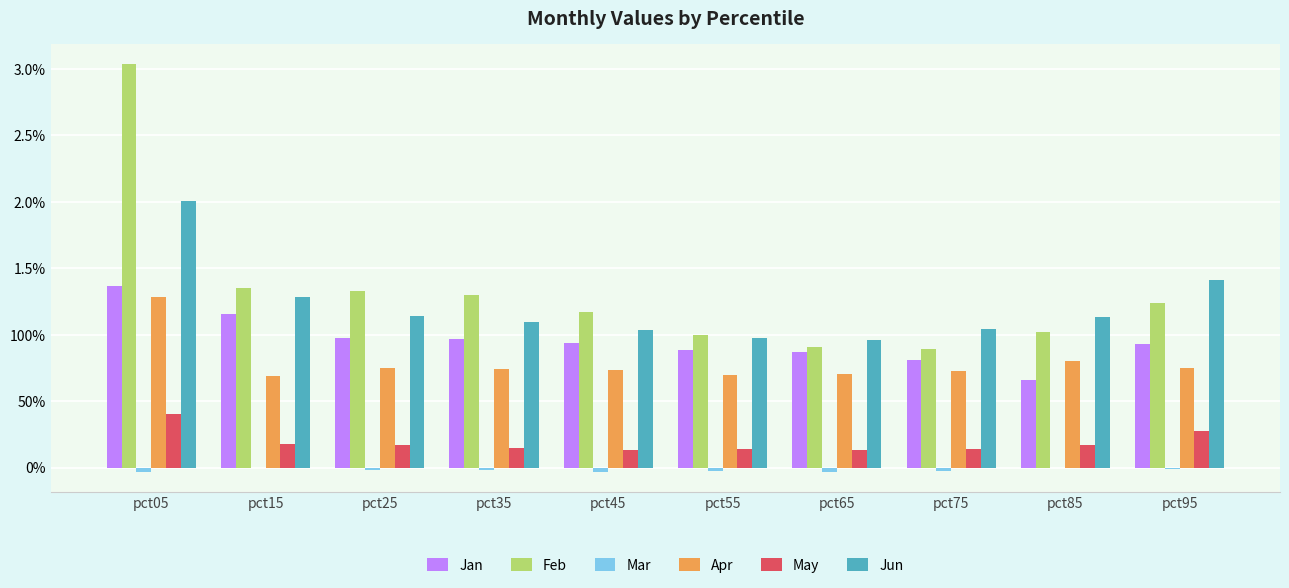

What is the sum of all Apr values?

7.9